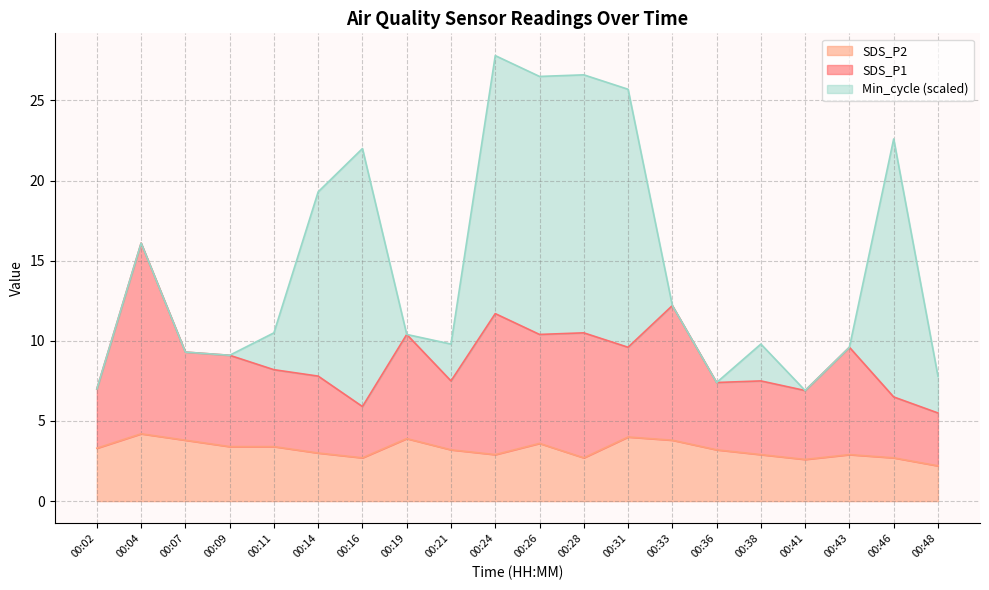

Where is SDS_P2 nearest to the value 3?

00:14